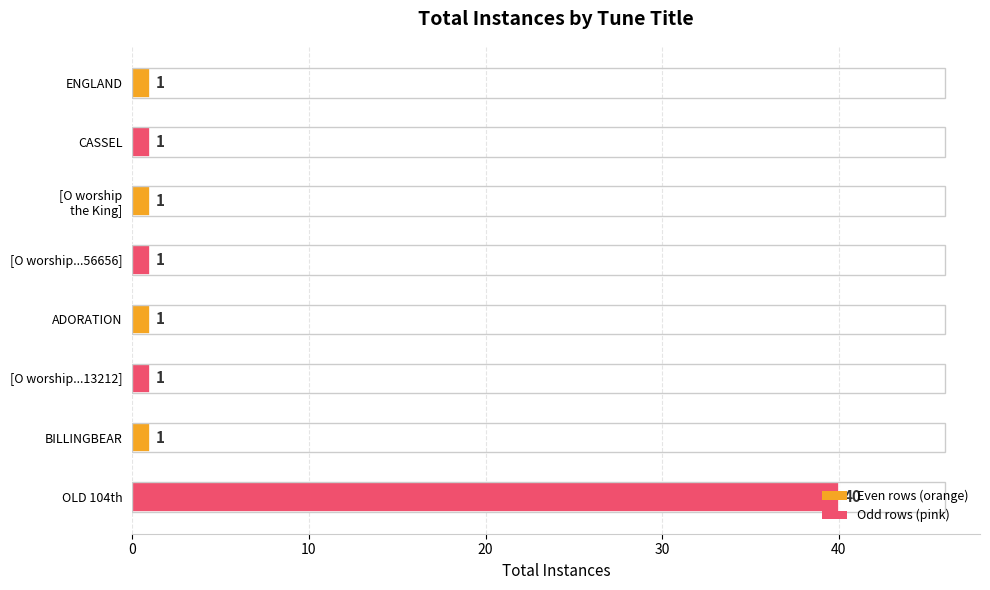

What is the value of the 4th bar from the top?

1